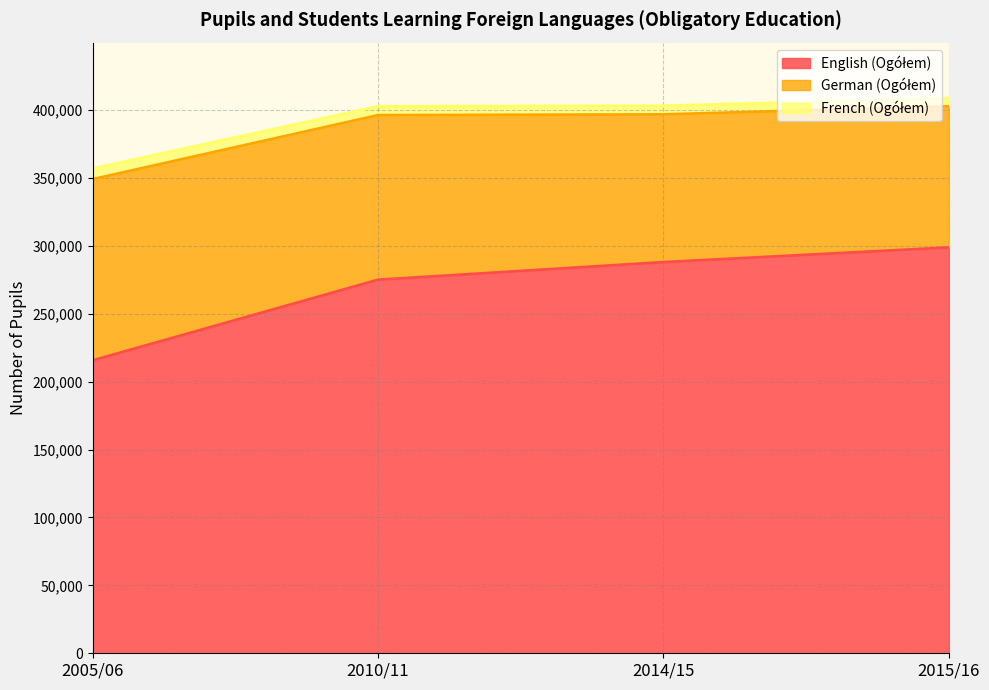

Does the chart have visible grid lines?

Yes